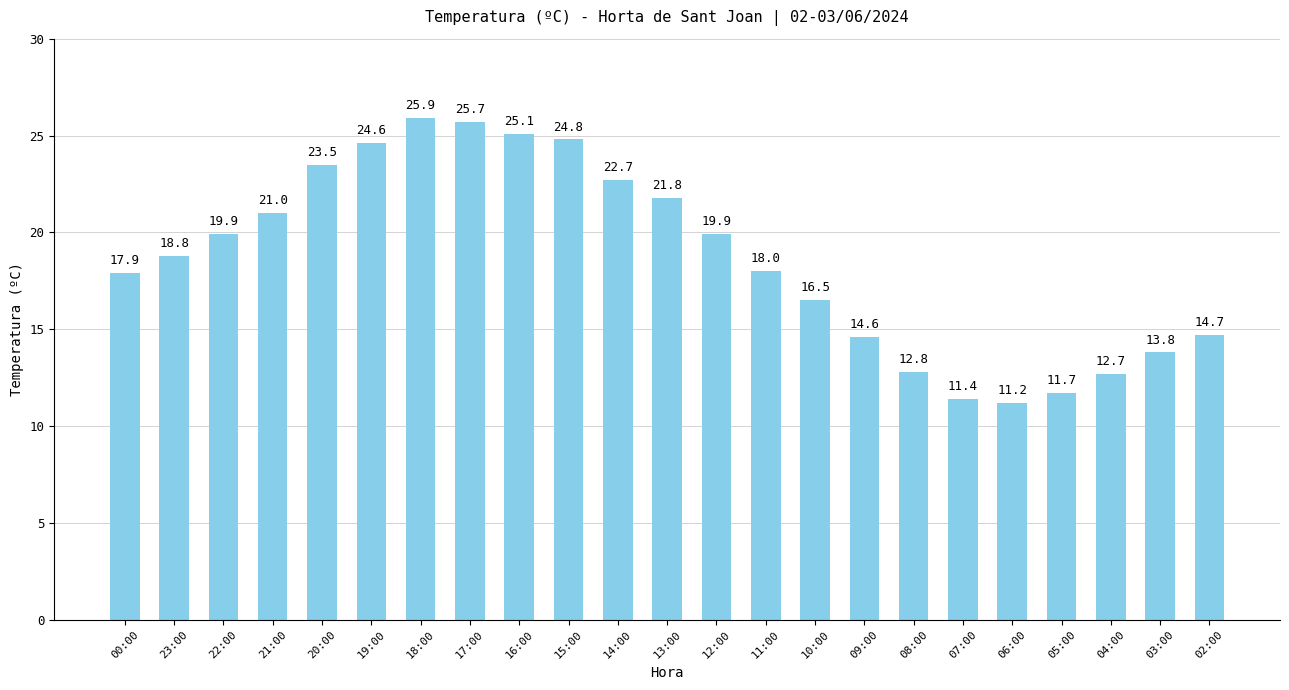

Is it true that the value at 18:00 is 37.4?

False